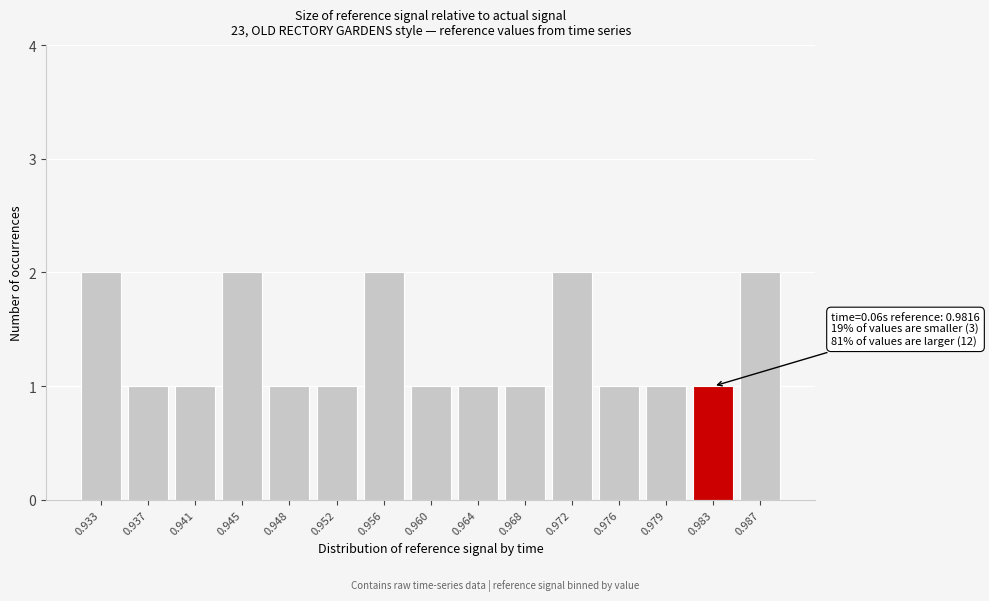

Reading left to right, list all the values displayed in this chart.

2	1	1	2	1	1	2	1	1	1	2	1	1	1	2